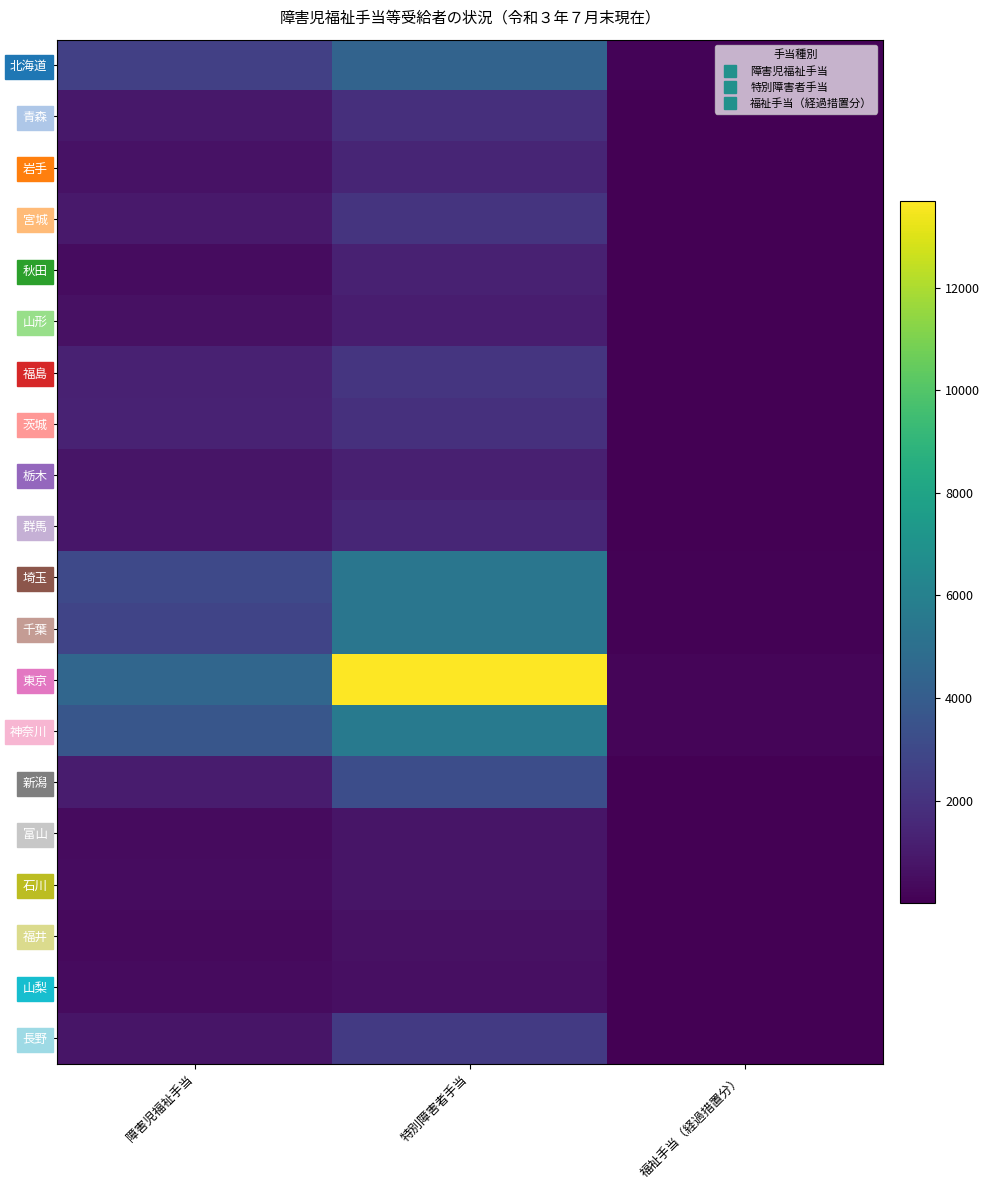

Which category has the highest value across all series?

特別障害者手当